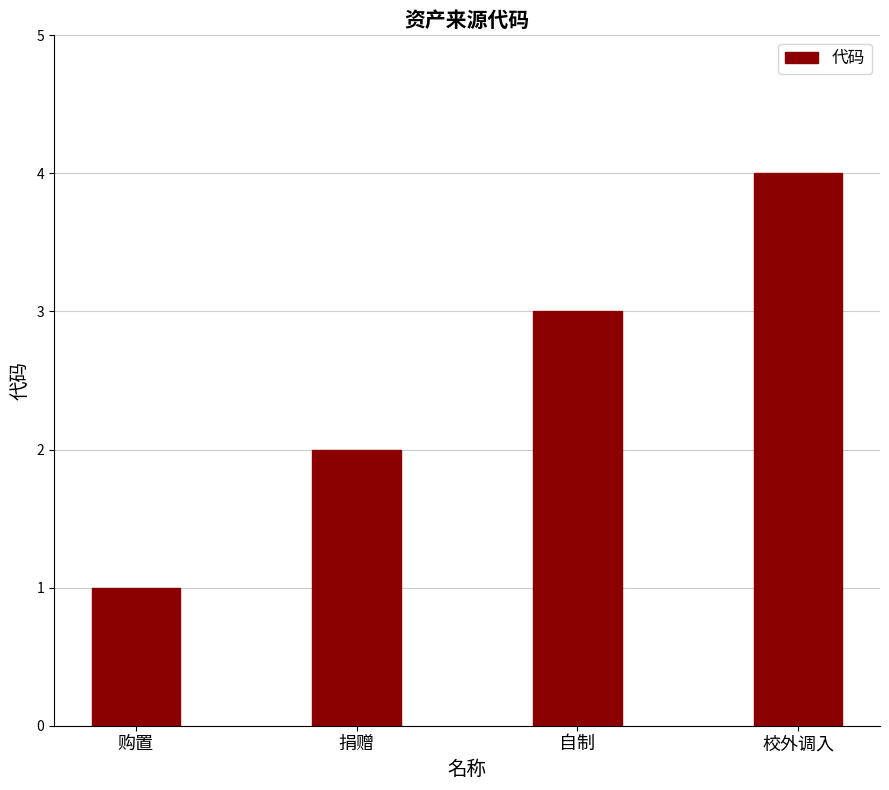

Between 购置 and 自制, which is larger?

自制